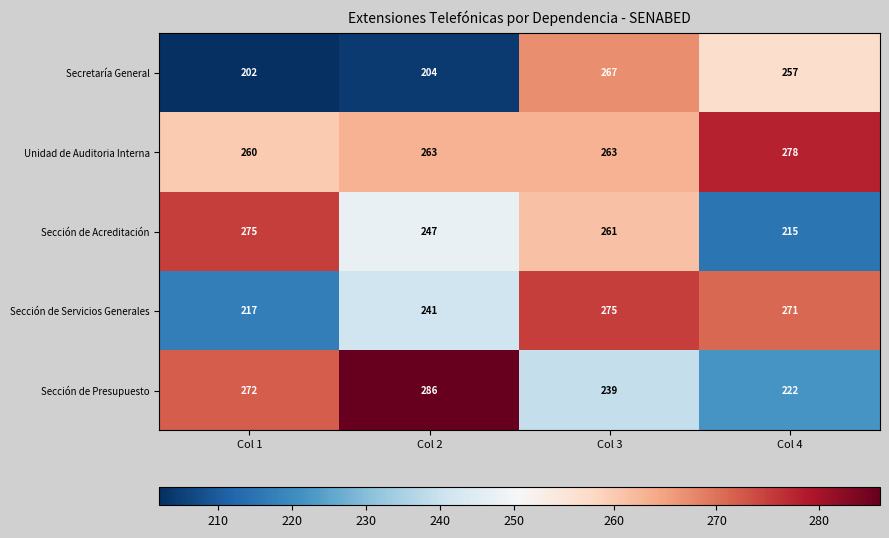

At which category is the sum across all series the highest?

Col 3